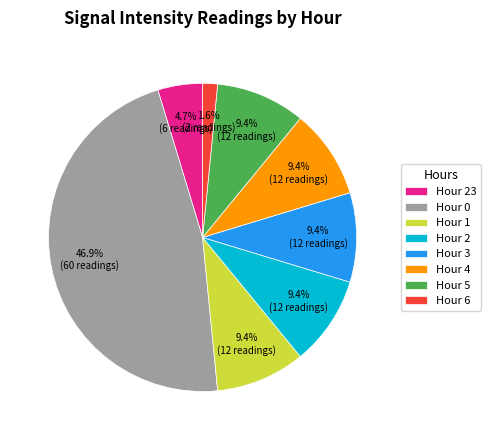

To the nearest percent, what is the difference between the Hour 23 and Hour 6 slice percentages?

3%